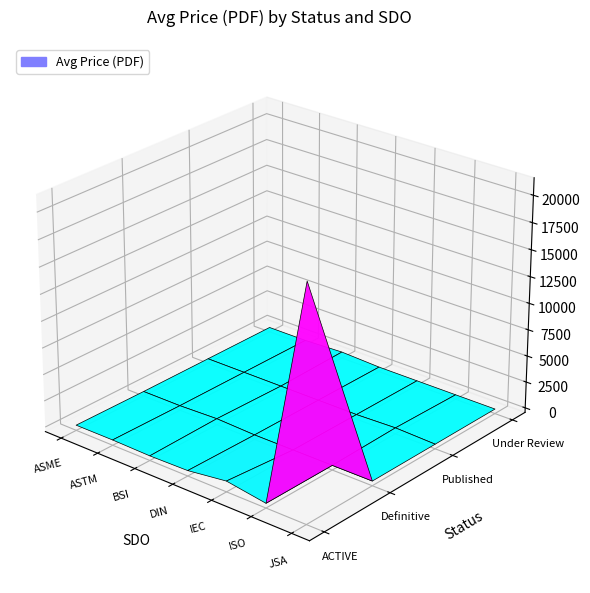

Between Published_ISO and Under Review_BSI, which is larger?

Under Review_BSI